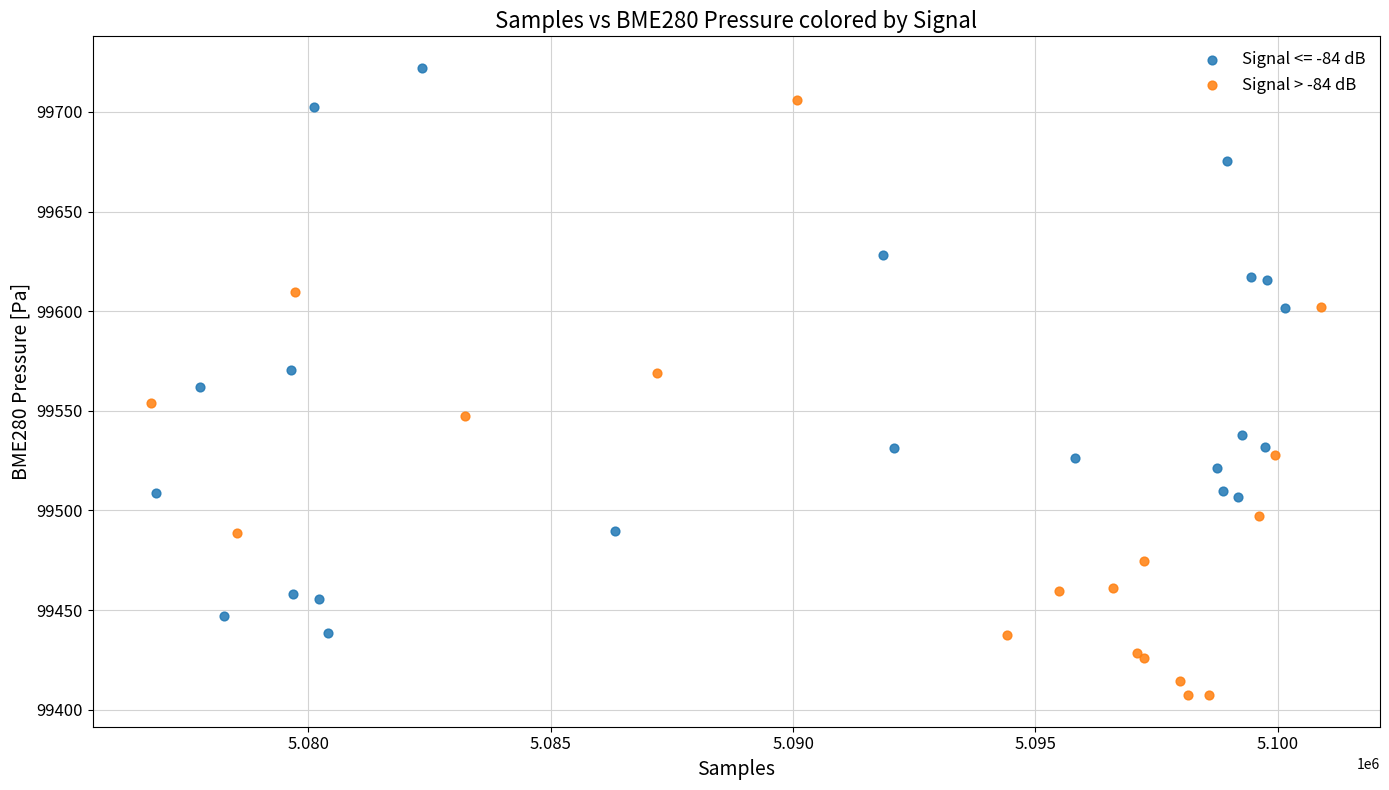

Which series contains the highest Y value?

Signal <= -84 dB